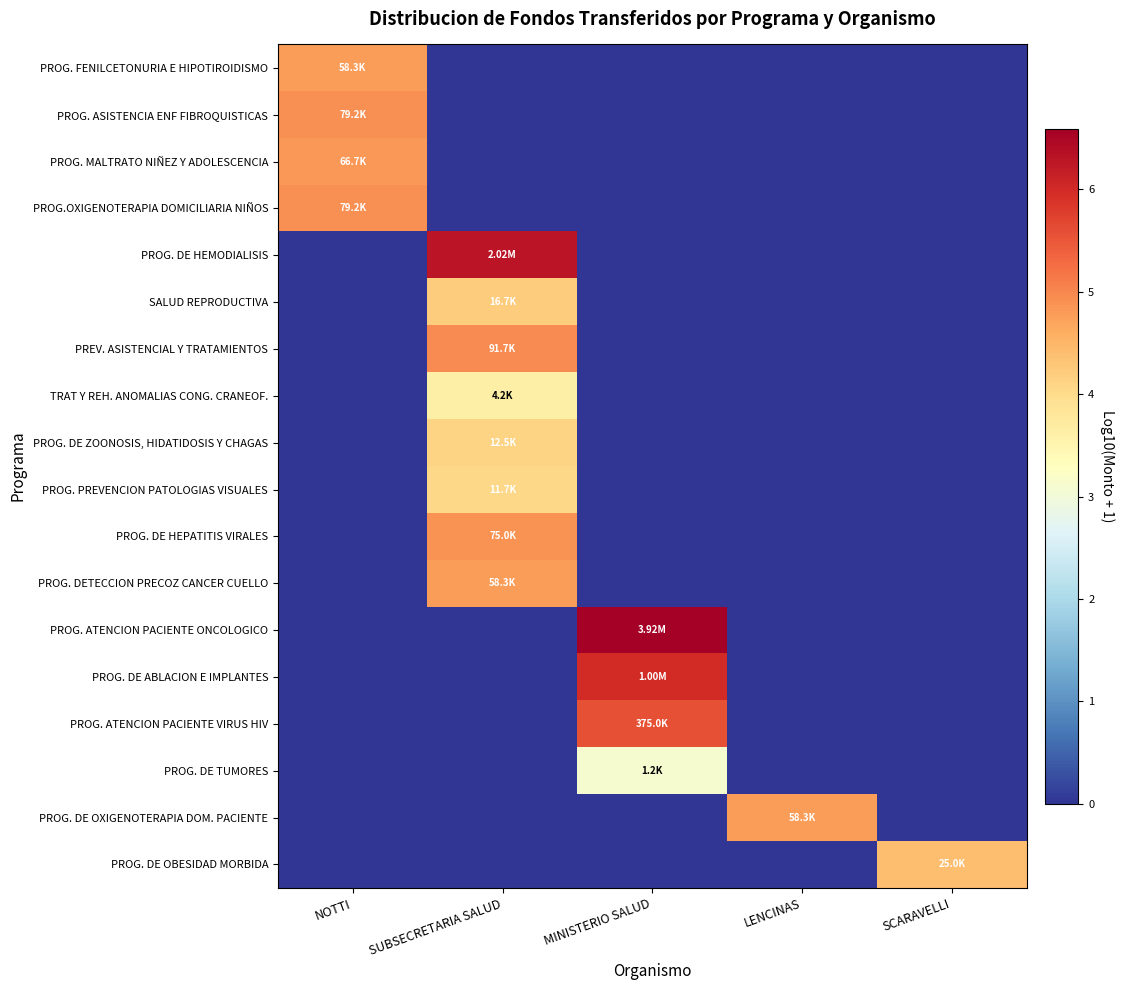

At which category is the sum across all series the highest?

SUBSECRETARIA SALUD